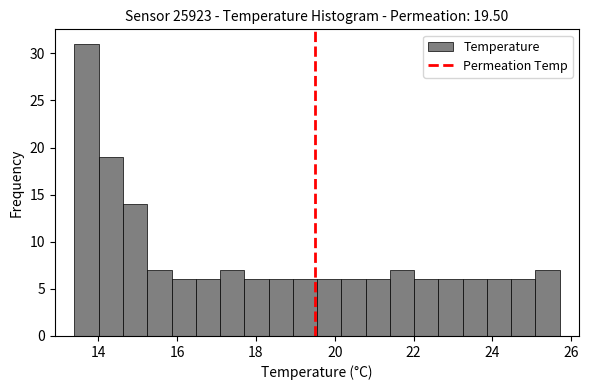

Around what value on the x-axis is the tallest bar? Give the approximate position of its centre, as read against the axis.

13.8